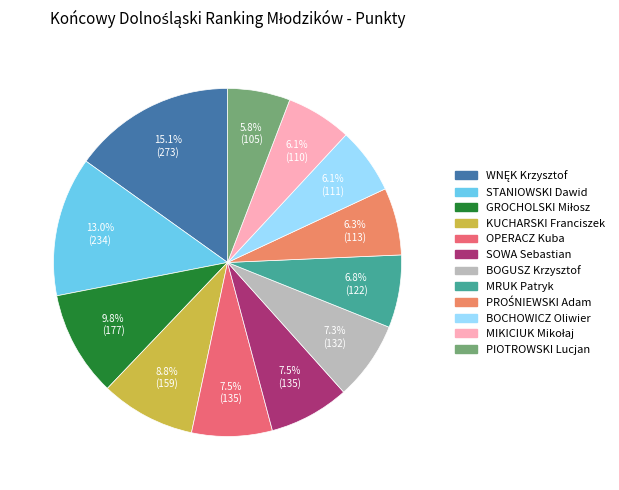

How many slices are in this pie chart?

12